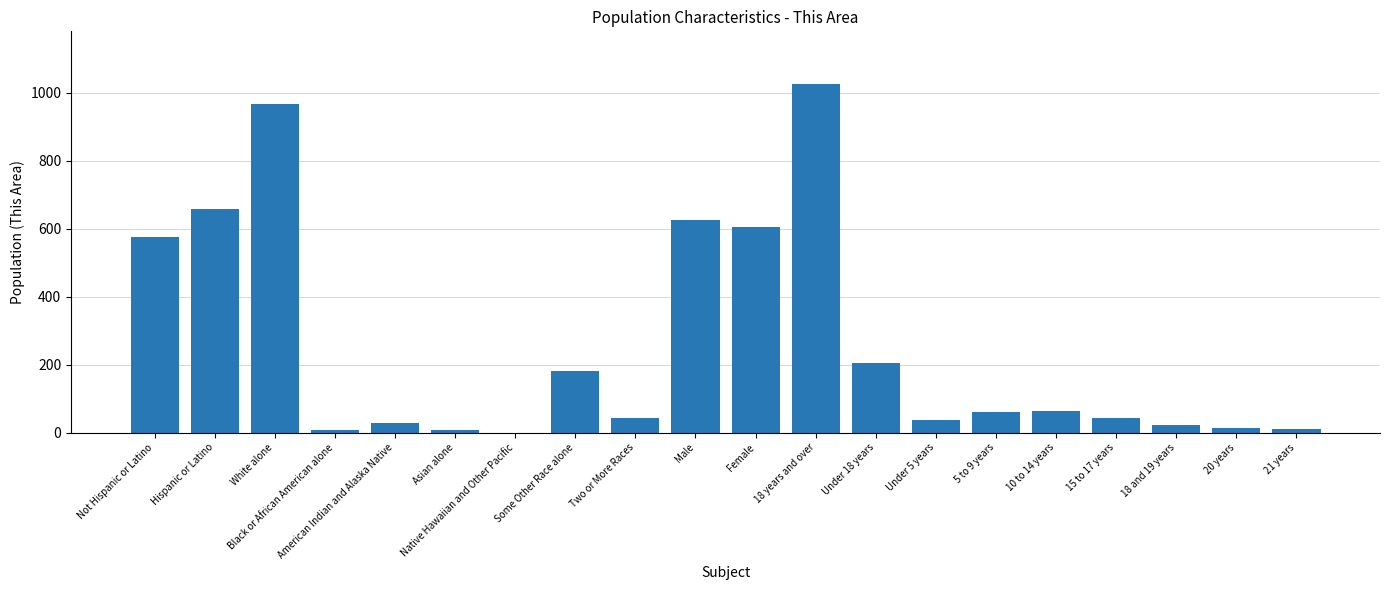

What is the difference between the values at Black or African American alone and 18 years and over?

1020